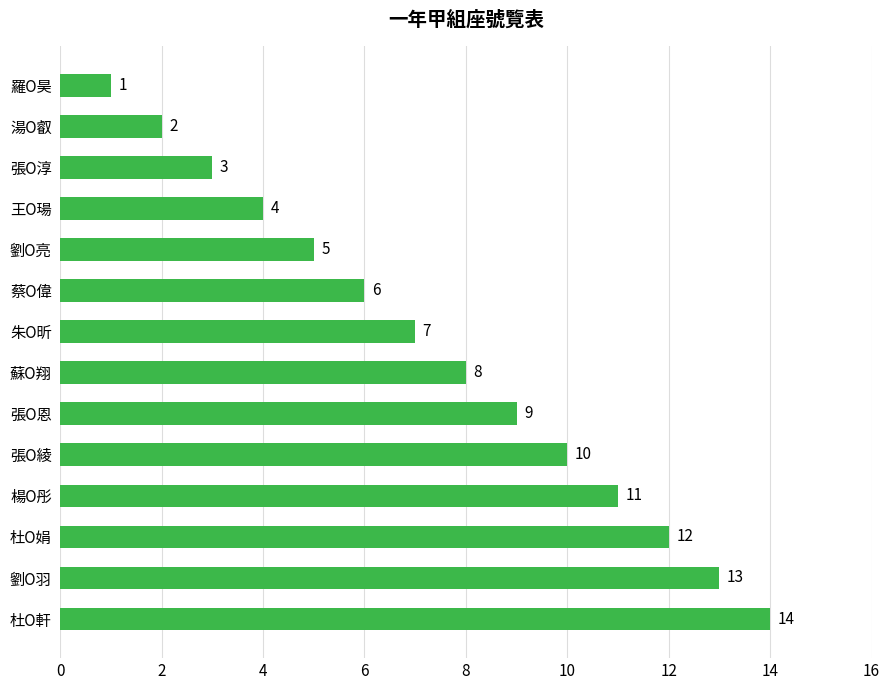

What is the difference between the second highest and minimum values?

12